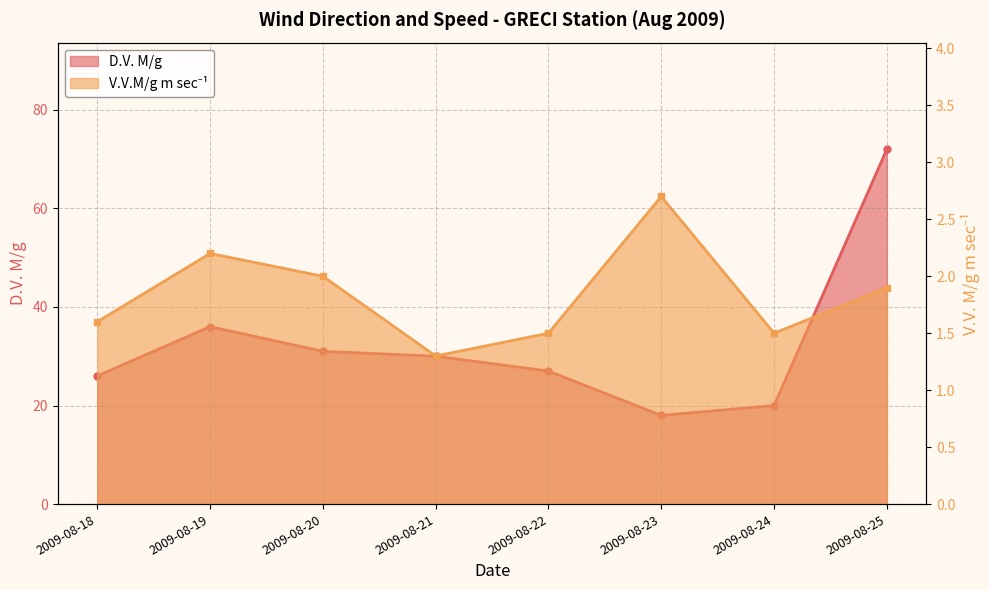

At which label does V.V.M/g m sec-1 reach its minimum?

2009-08-21